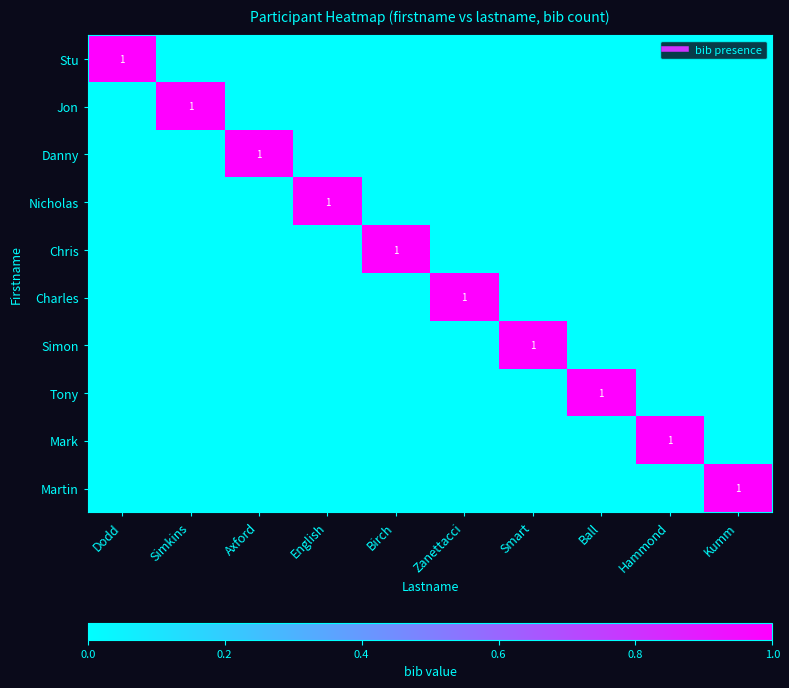

The Martin series shows 0 at Axford. True or false?

True